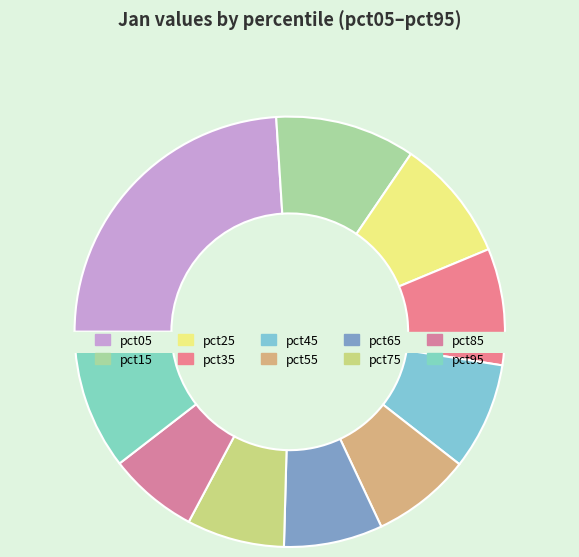

How many segments does this pie chart have?

10